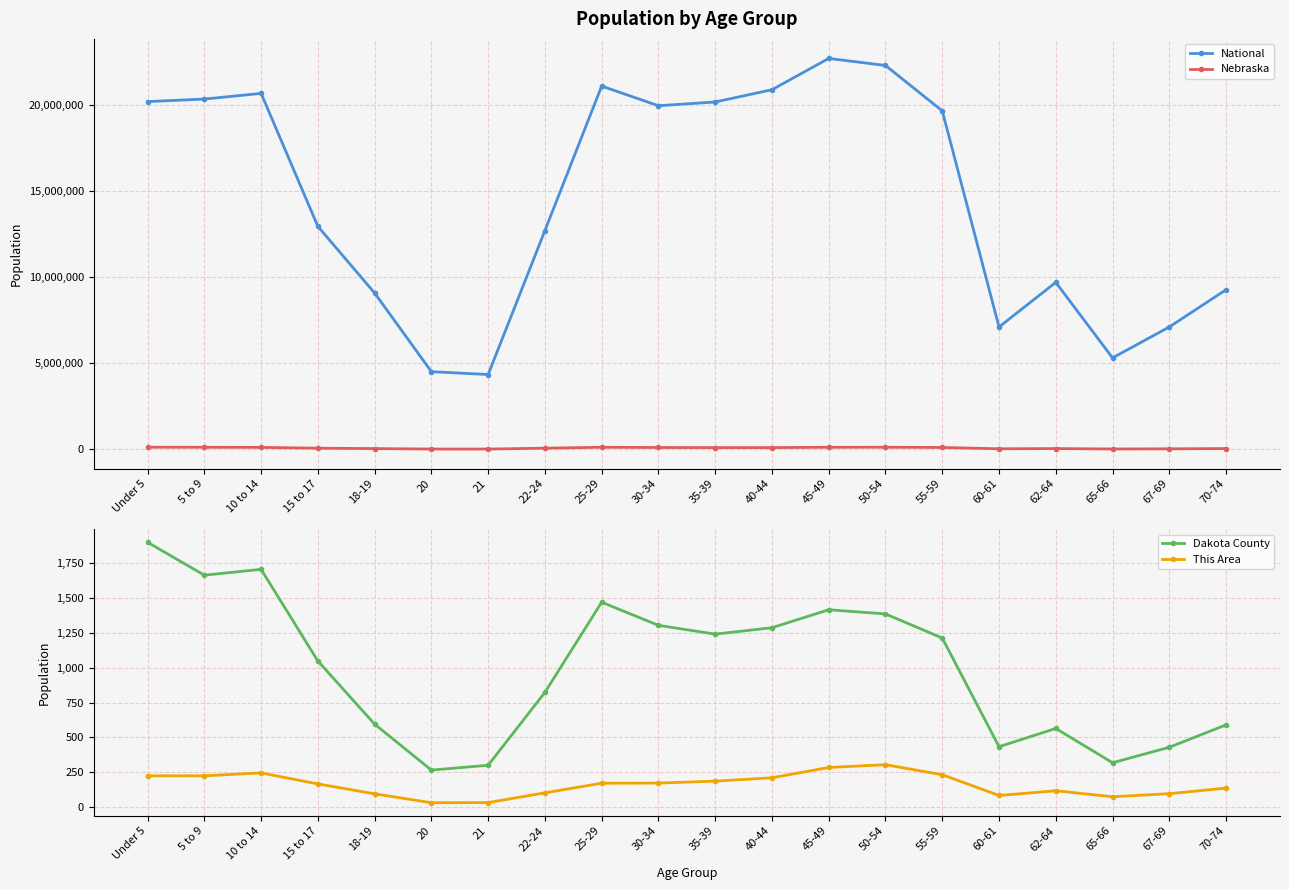

Reading right to left, what are all the values shown in this chart?

National: 9278166	7115361	5319902	9704197	7113727	19664805	22298125	22708591	20890964	20179642	19962099	21101849	12712576	4354294	4519129	9086089	12954254	20677194	20348657	20201362
Nebraska: 54292	39186	29648	53839	41651	117686	130235	128491	110477	110361	116100	129076	76717	25679	26880	53251	75679	122706	128928	131908
Dakota County: 590	429	318	564	433	1213	1386	1416	1287	1241	1304	1470	823	300	265	595	1048	1706	1664	1900
This Area: 136	96	74	117	83	232	304	284	210	186	172	171	102	32	31	95	166	245	224	224